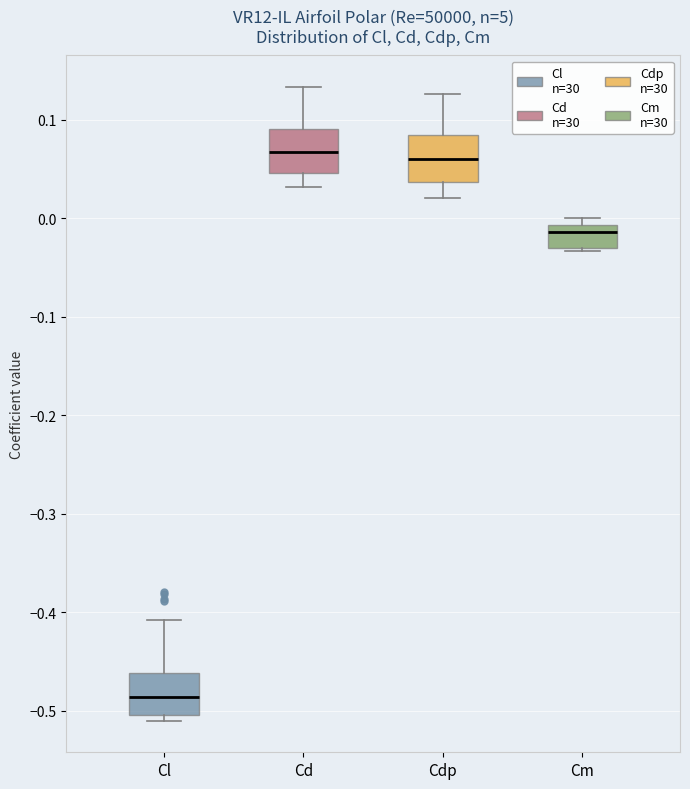

Where is the lower edge of the box for Cd on the y-axis? The values are not printed on the chart, so give them approximately, as read against the axis.

0.05